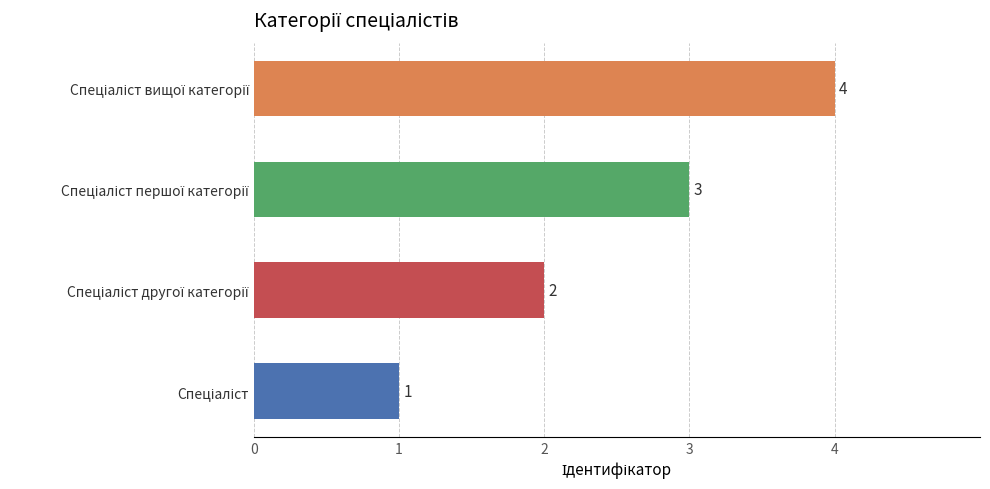

What is the sum of all values?

10